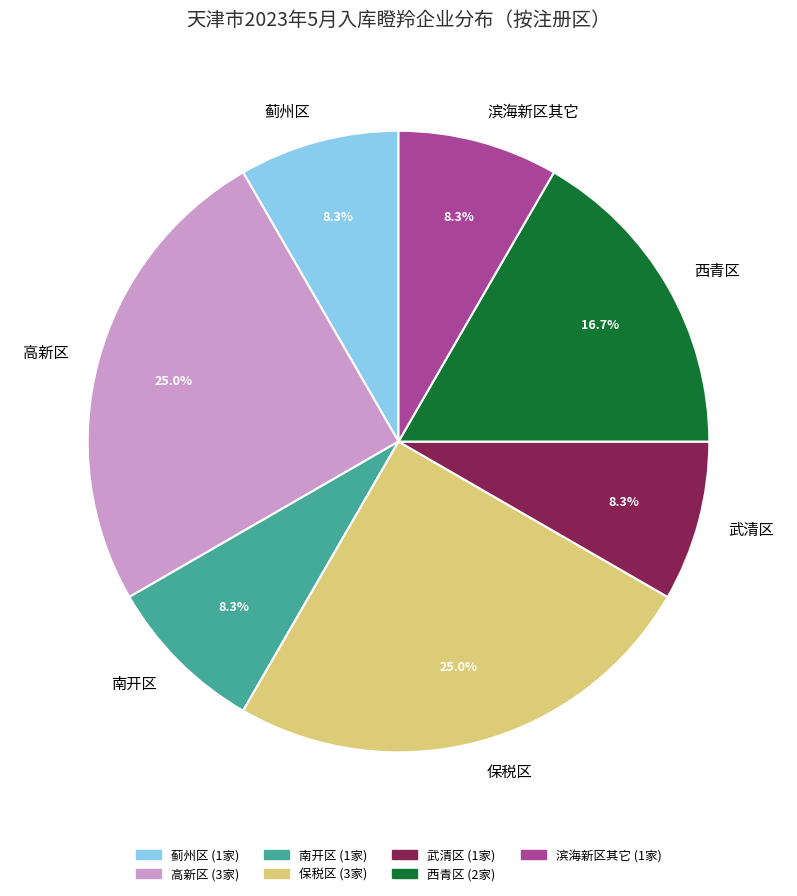

What percentage is the 滨海新区其它 slice, to the nearest percent?

8%